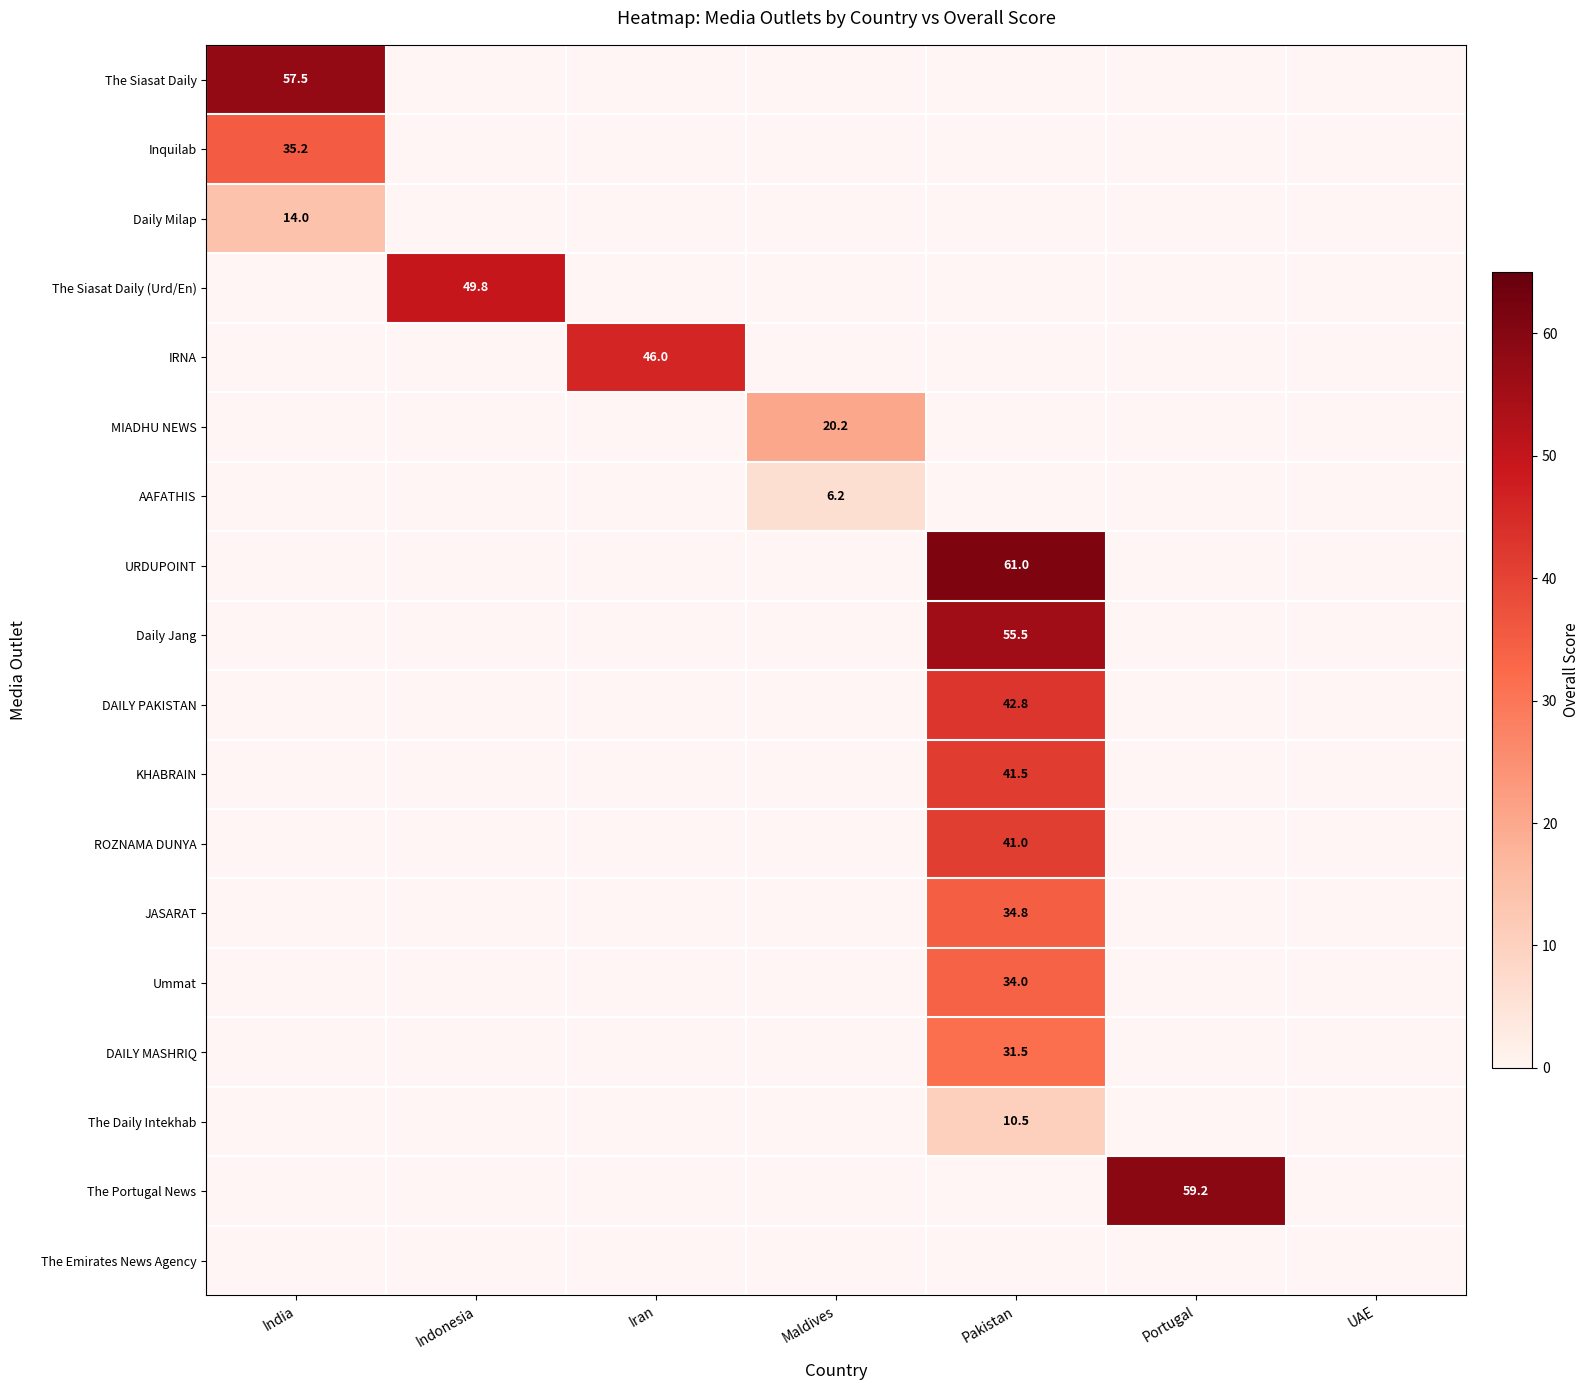

Is it true that The Siasat Daily (Urd/En) equals 49.8 at Indonesia?

True